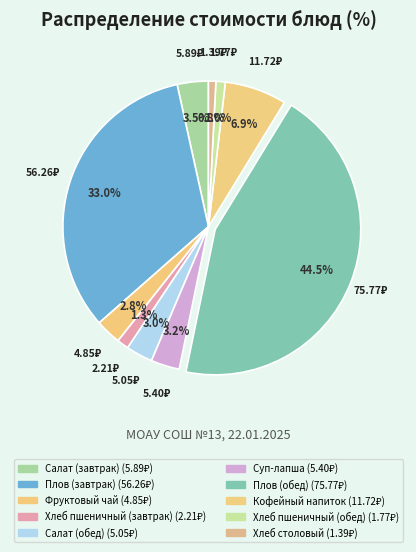

Count the number of slices in the pie.

10